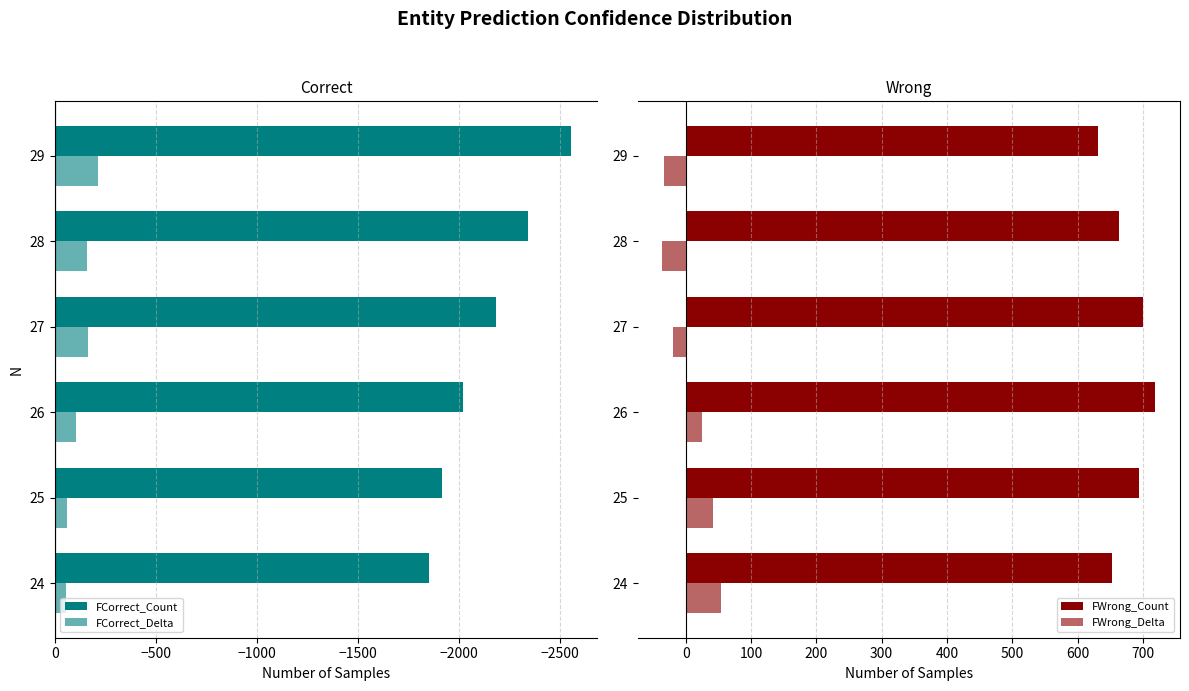

How many categories are shown in the chart?

6